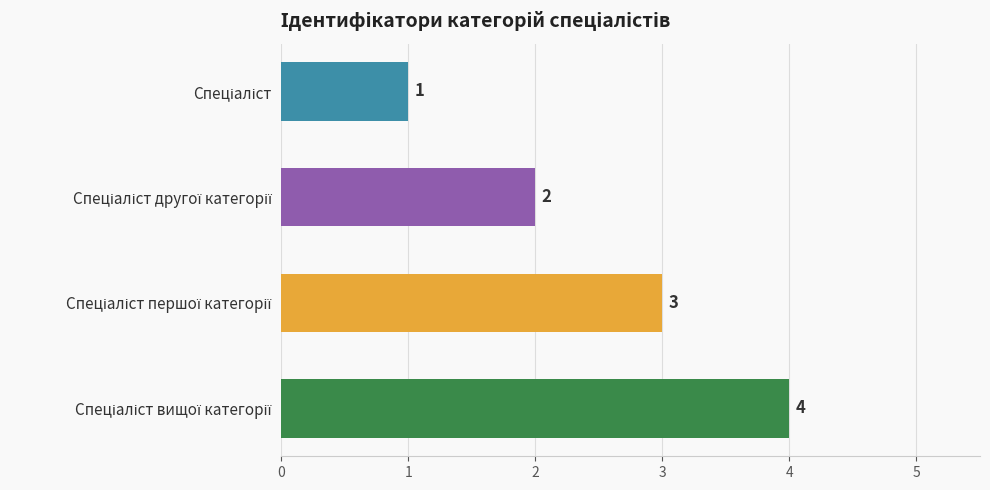

How many values are between 2 and 4?

3